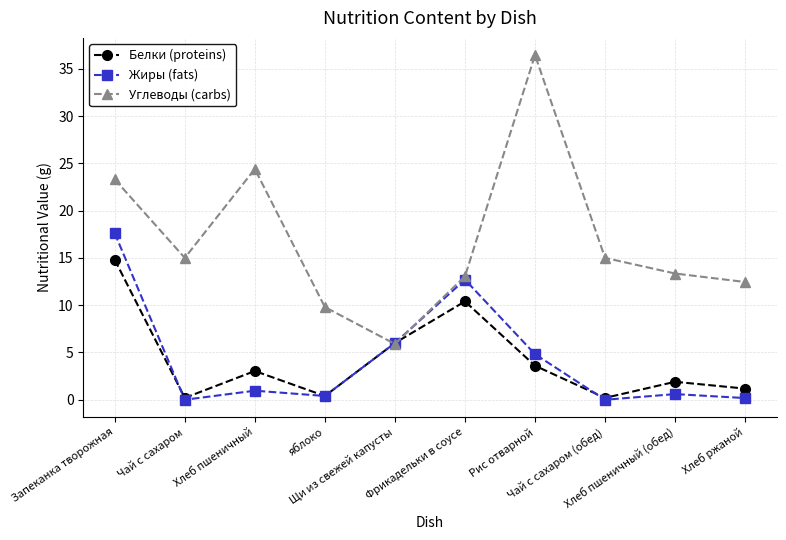

List the series in order of their peak value, lowest first.

Белки (proteins), Жиры (fats), Углеводы (carbs)